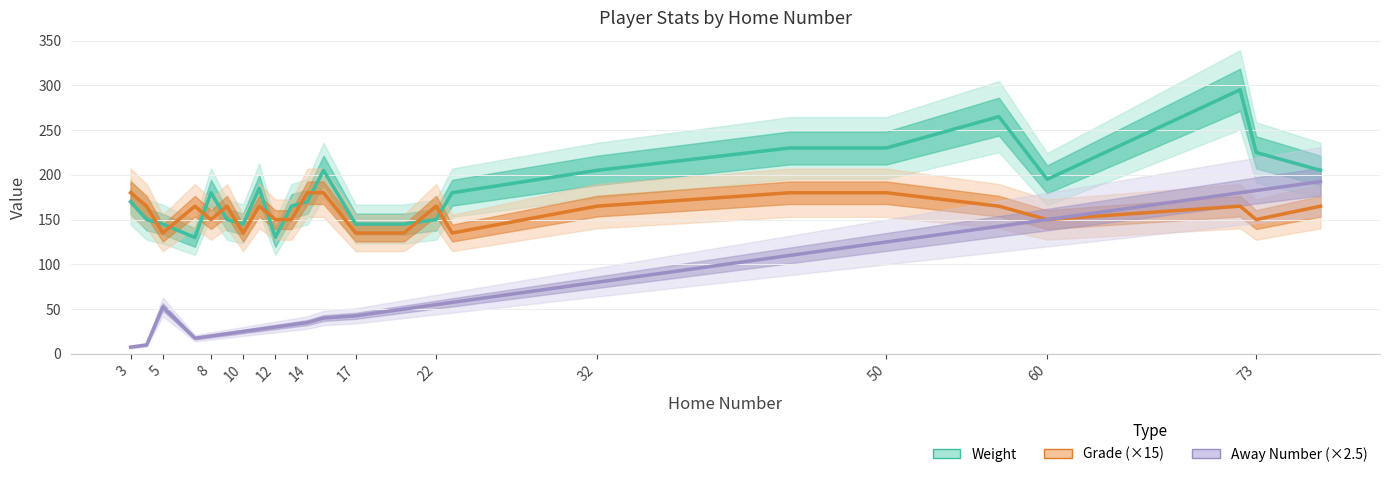

List the series in order of their overall mean, lowest first.

Away Number (×2.5), Grade (×15), Weight